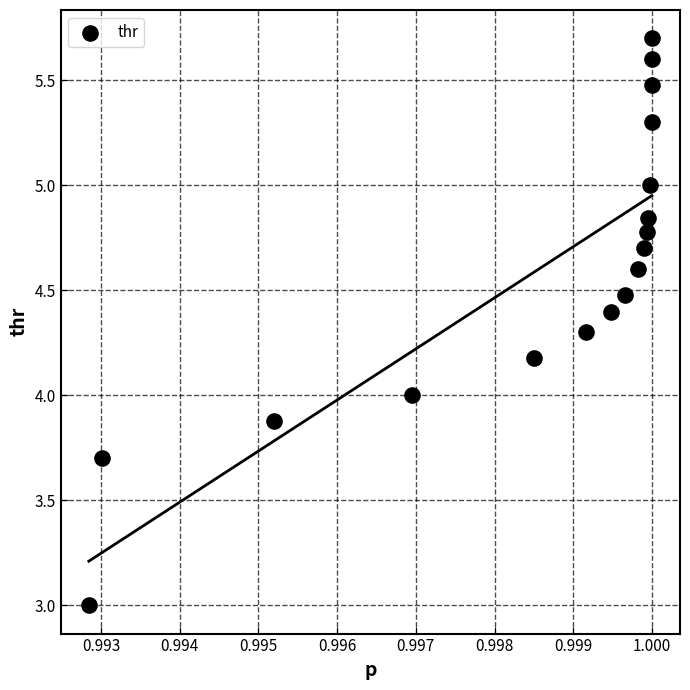

What is the range of Y values (max minus min)?

2.7